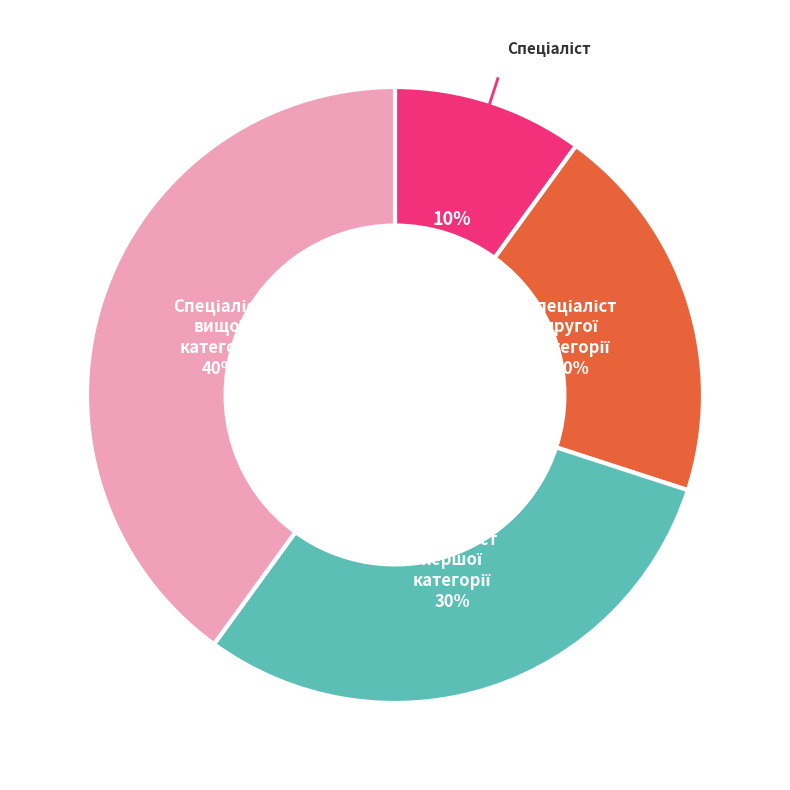

Is there a majority slice in this chart?

No